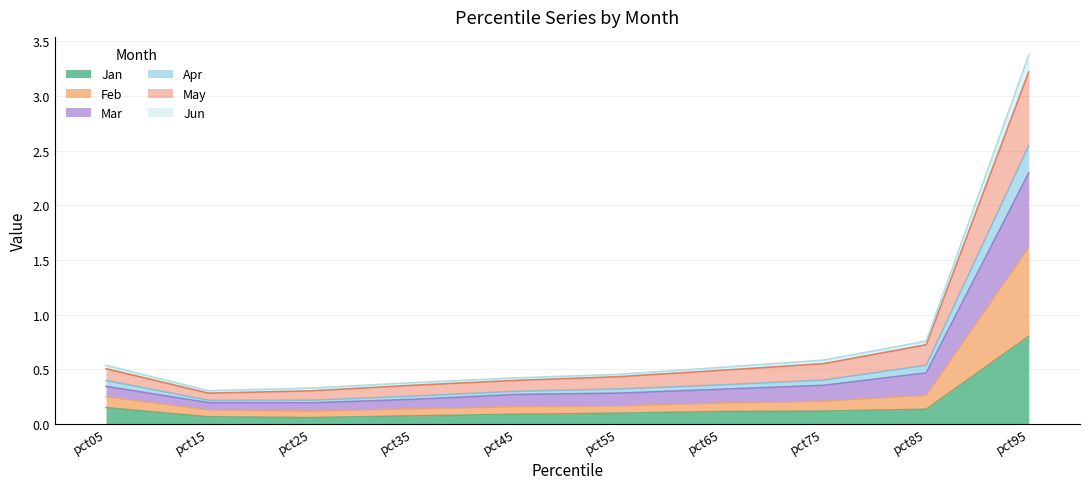

At which category does Mar reach its first local valley?

pct15